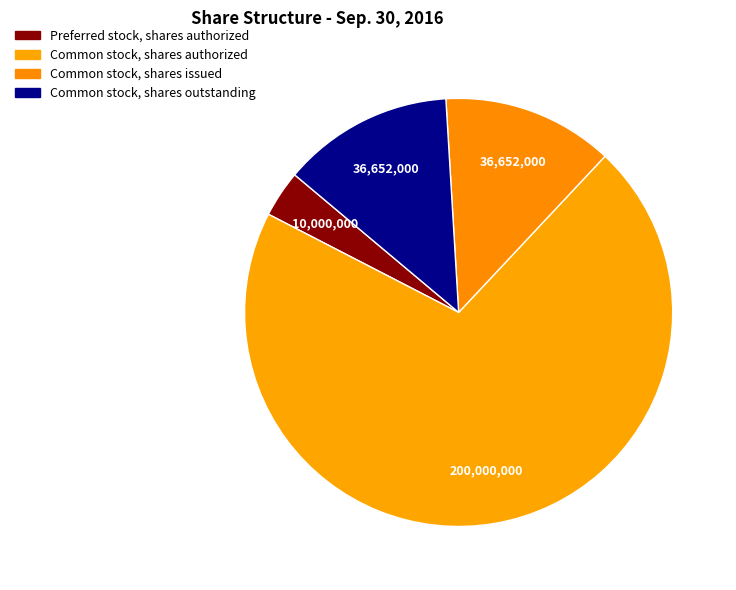

How many segments does this pie chart have?

4